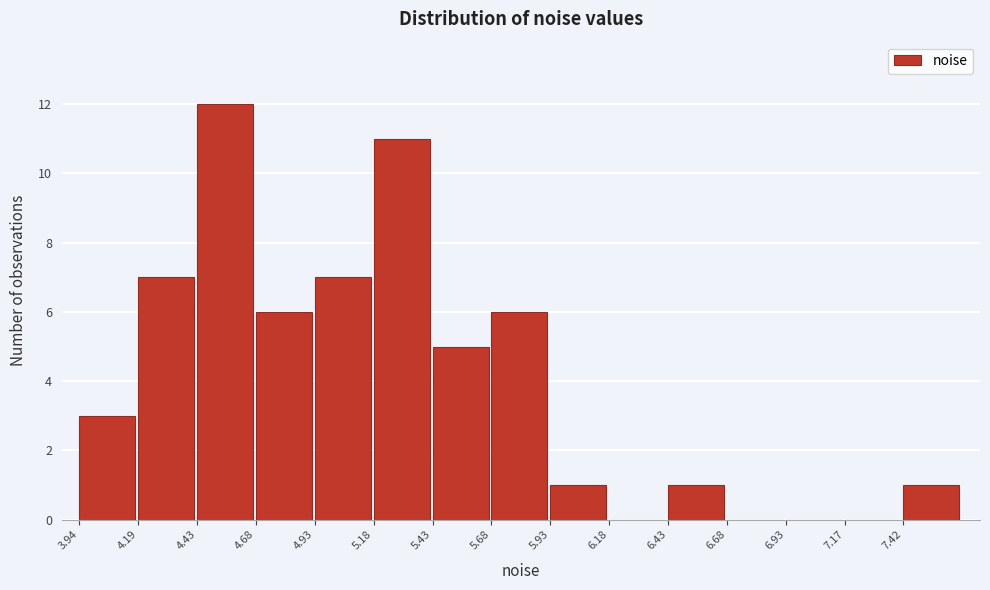

Reading left to right, transcribe this chart: for each bar, give the range it covers on the x-axis and its height. Neither the bar edges nor the heights are printed on the chart, so give them approximately, as read against the axes.

3.95 to 4.20: 3
4.20 to 4.45: 7
4.45 to 4.70: 12
4.70 to 4.95: 6
4.95 to 5.20: 7
5.20 to 5.45: 11
5.45 to 5.70: 5
5.70 to 5.95: 6
5.95 to 6.20: 1
6.20 to 6.45: 0
6.45 to 6.70: 1
6.70 to 6.95: 0
6.95 to 7.15: 0
7.15 to 7.40: 0
7.40 to 7.65: 1